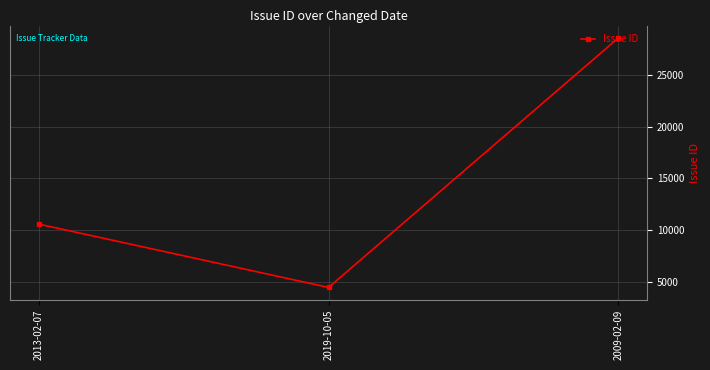

Which category has the highest value across all series?

2009-02-09